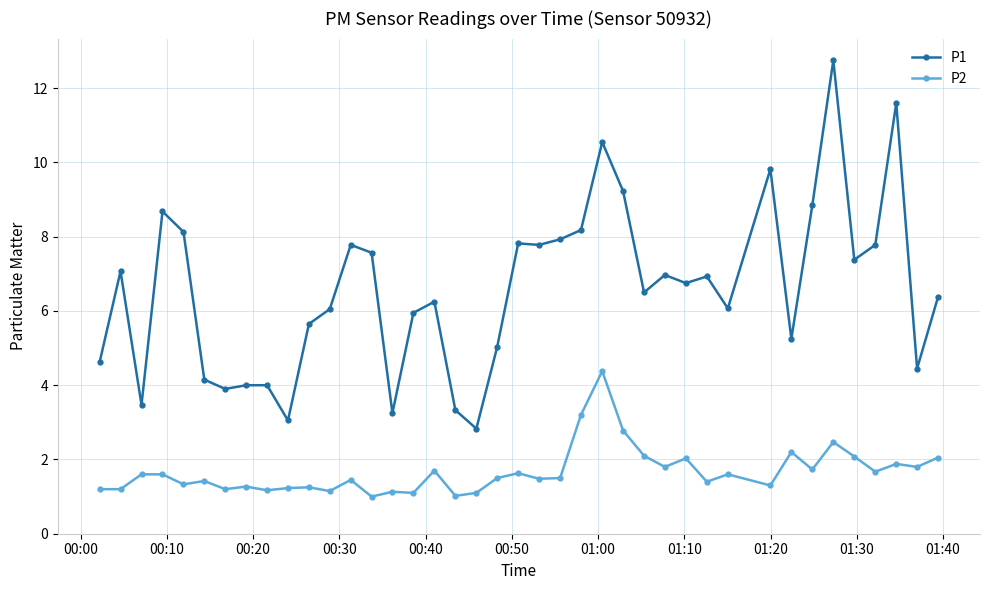

What are all the series names shown in the legend?

P1, P2